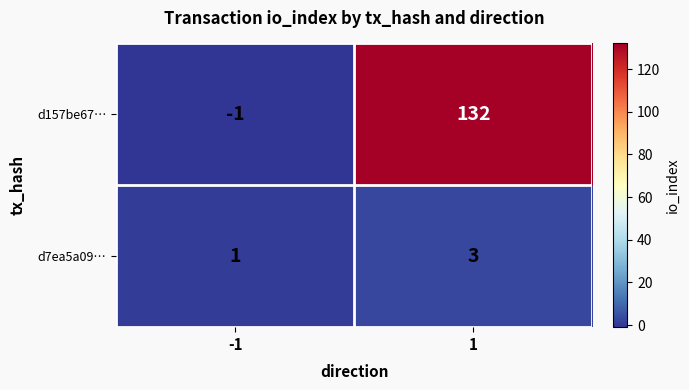

At which category does the chart reach its peak across all series?

1